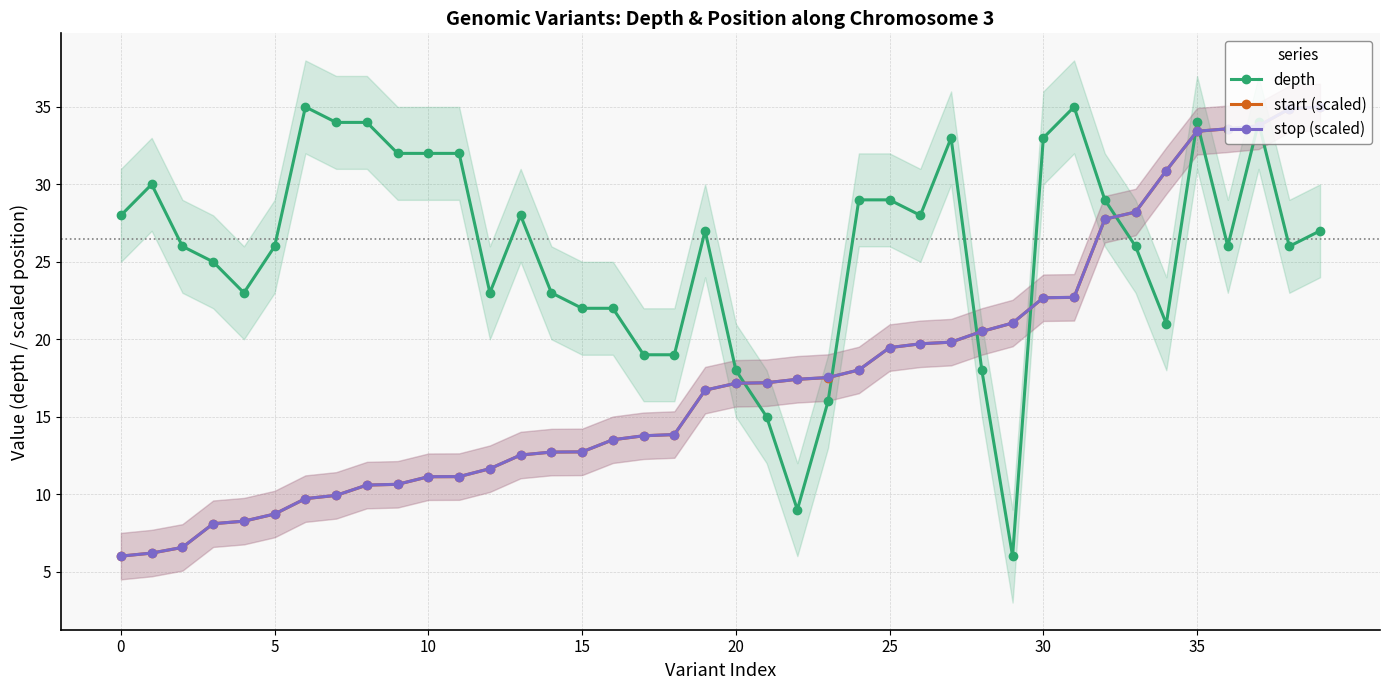

Between 24 and 25, which is larger?

24